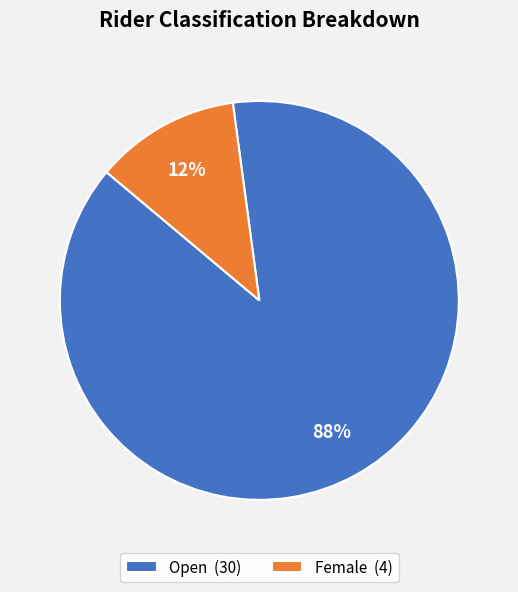

To the nearest percent, what percentage of the pie is Open (30)?

88%